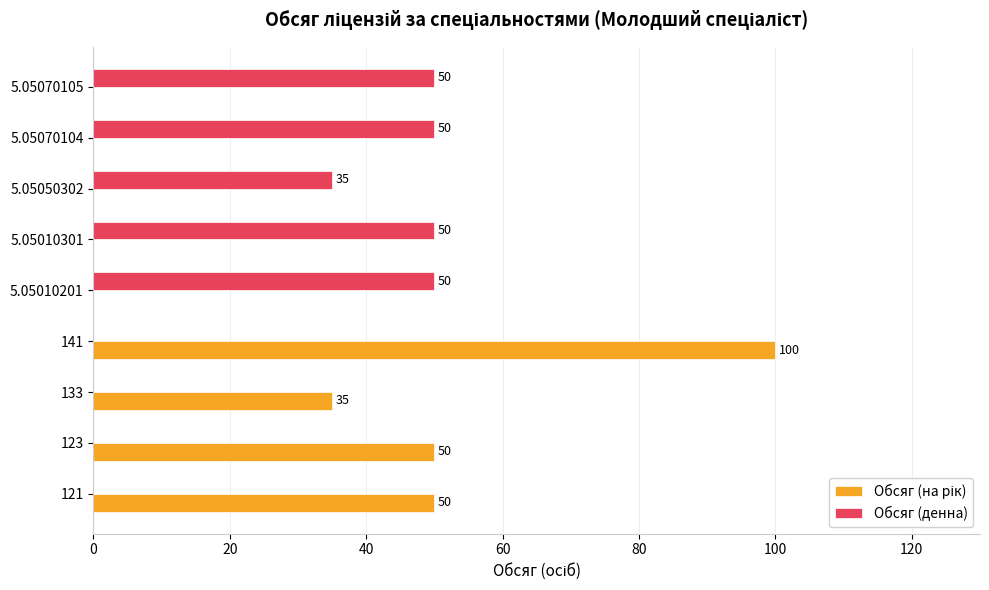

Which label corresponds to the largest value in the chart?

141